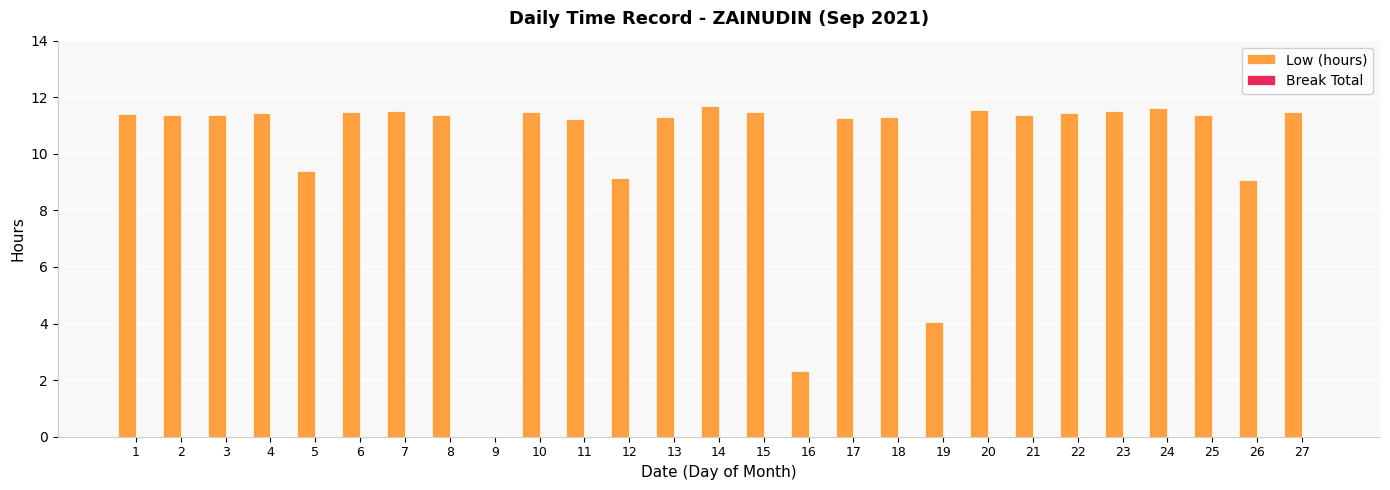

True or false: the data shows 11.6 at 20.

True